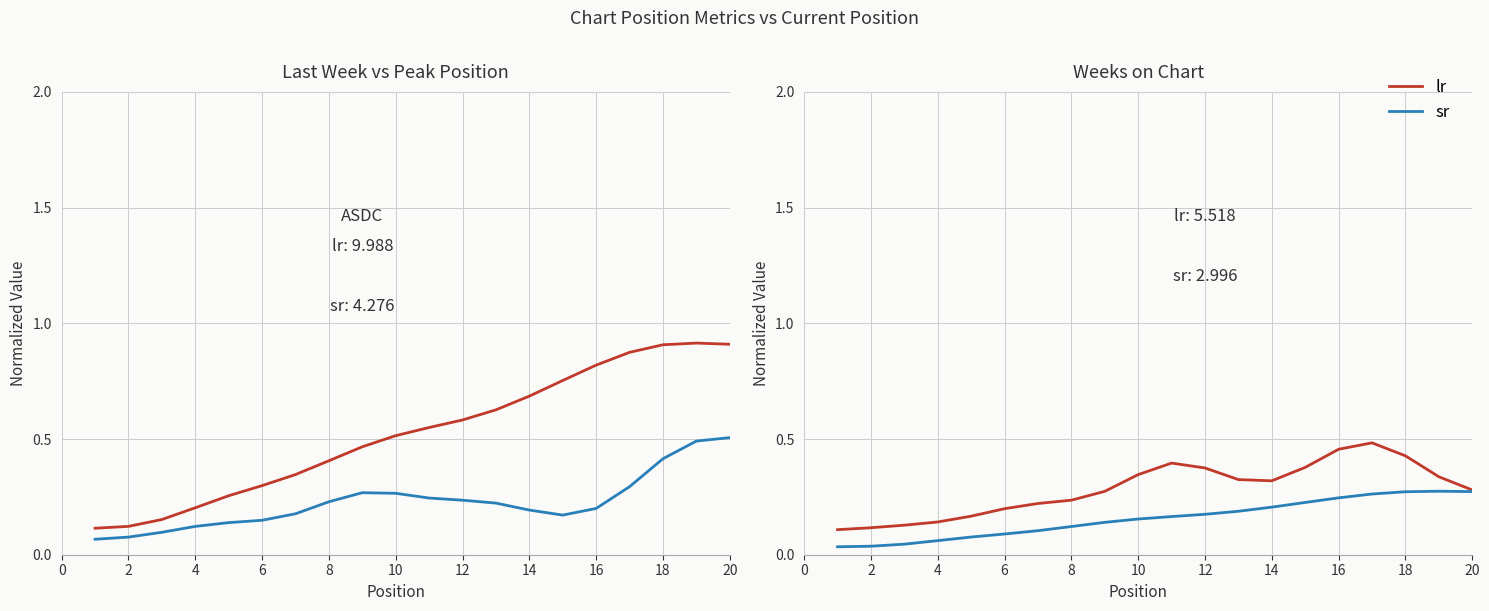

Reading left to right, transcribe all the data shown in this chart.

Last Week: 0.1	0.1	0.2	0.2	0.3	0.3	0.3	0.4	0.5	0.5	0.5	0.6	0.6	0.7	0.8	0.8	0.9	0.9	0.9	0.9
Peak Position: 0.1	0.1	0.1	0.1	0.1	0.1	0.2	0.2	0.3	0.3	0.2	0.2	0.2	0.2	0.2	0.2	0.3	0.4	0.5	0.5
Weeks on Chart: 0.1	0.1	0.1	0.1	0.2	0.2	0.2	0.2	0.3	0.3	0.4	0.4	0.3	0.3	0.4	0.5	0.5	0.4	0.3	0.3
Last Week (norm): 0.0	0.0	0.0	0.1	0.1	0.1	0.1	0.1	0.1	0.2	0.2	0.2	0.2	0.2	0.2	0.2	0.3	0.3	0.3	0.3